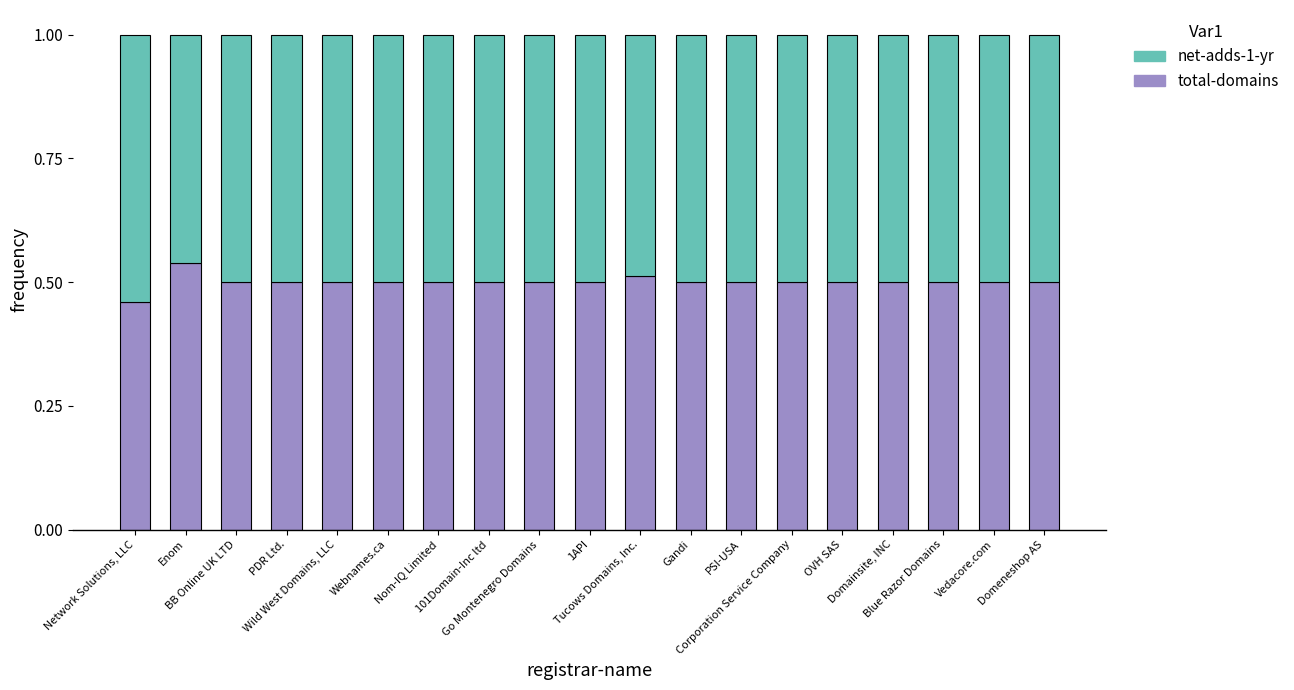

What is the sum of all total-domains values?

9.5